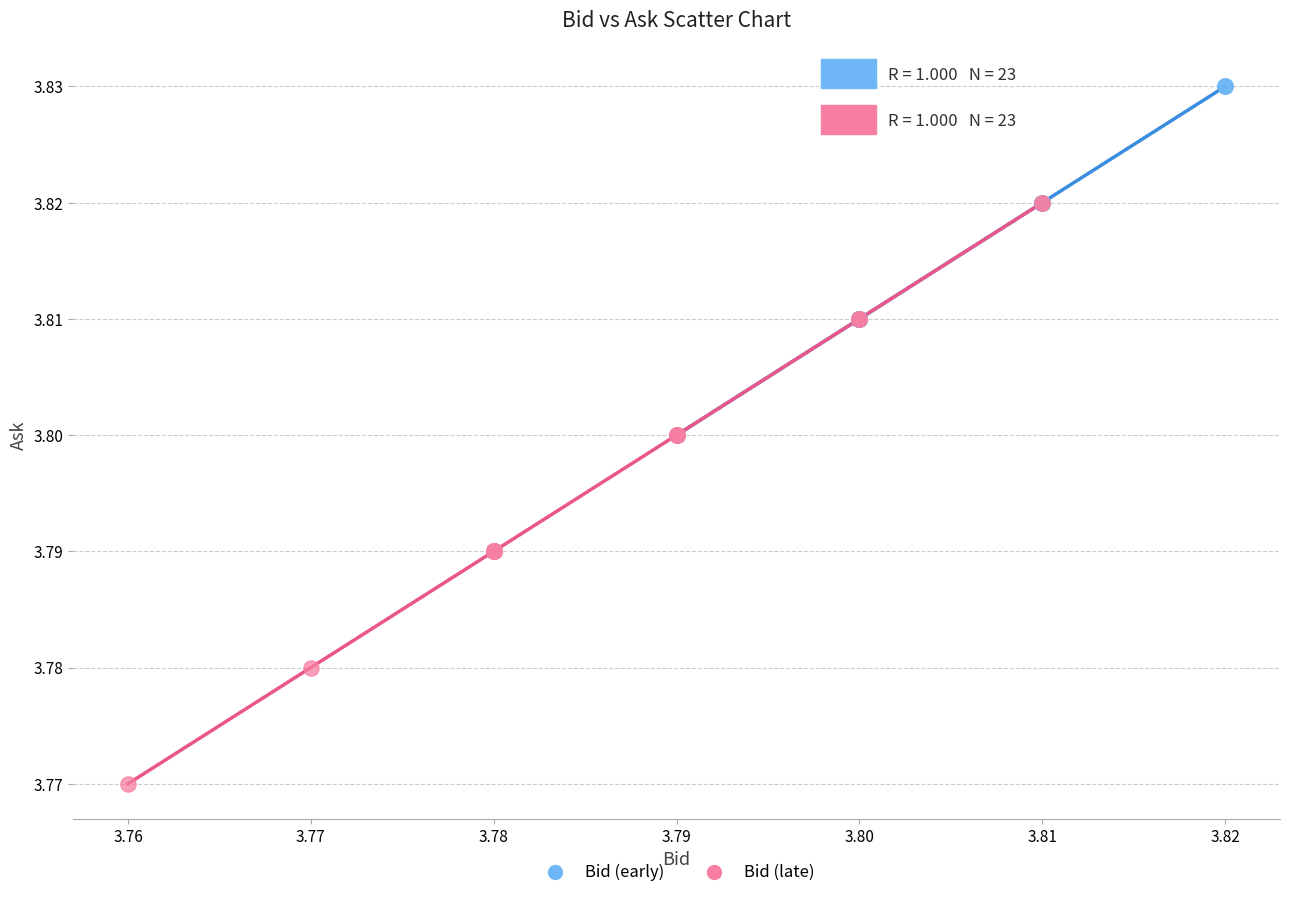

Which series contains the highest Y value?

Bid (early)